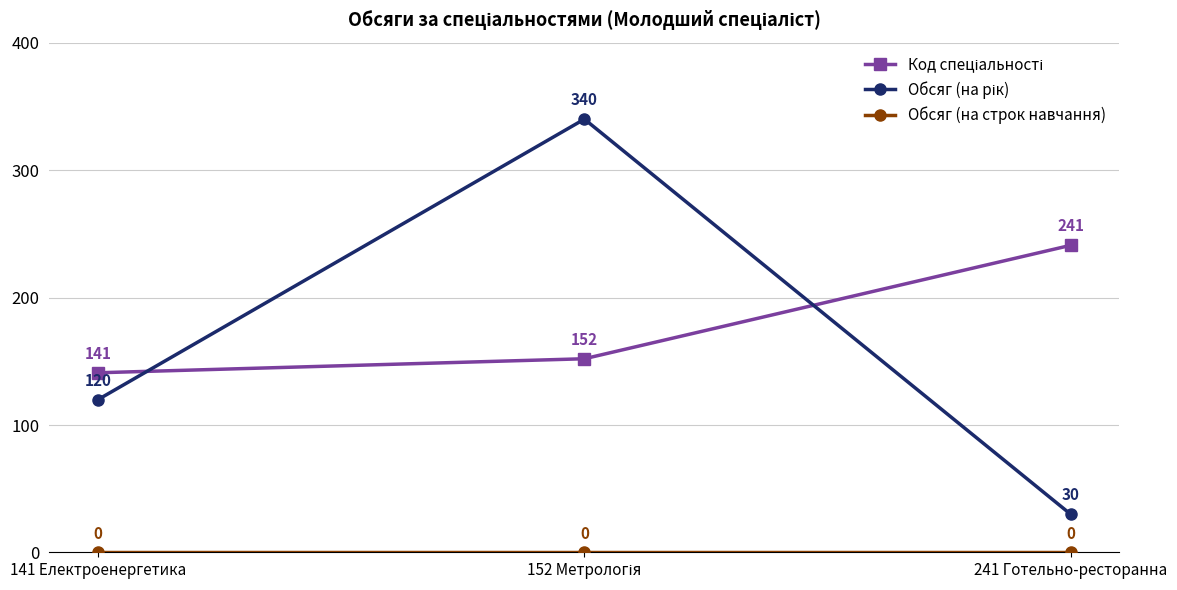

At how many categories does at least one series exceed 21?

3